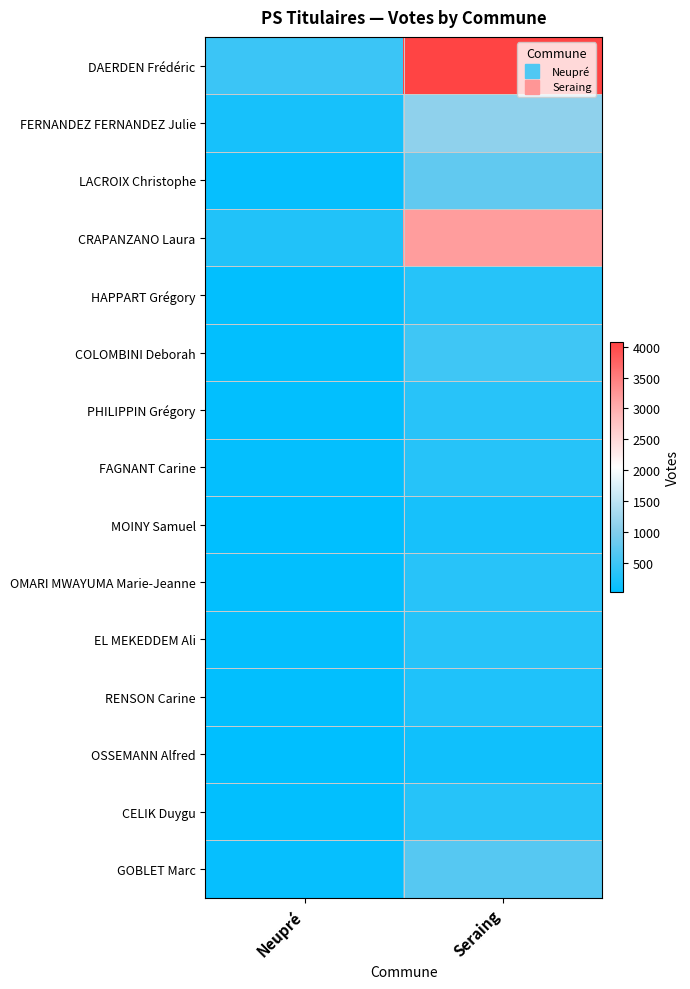

Which series has the largest range (max minus min)?

DAERDEN Frédéric